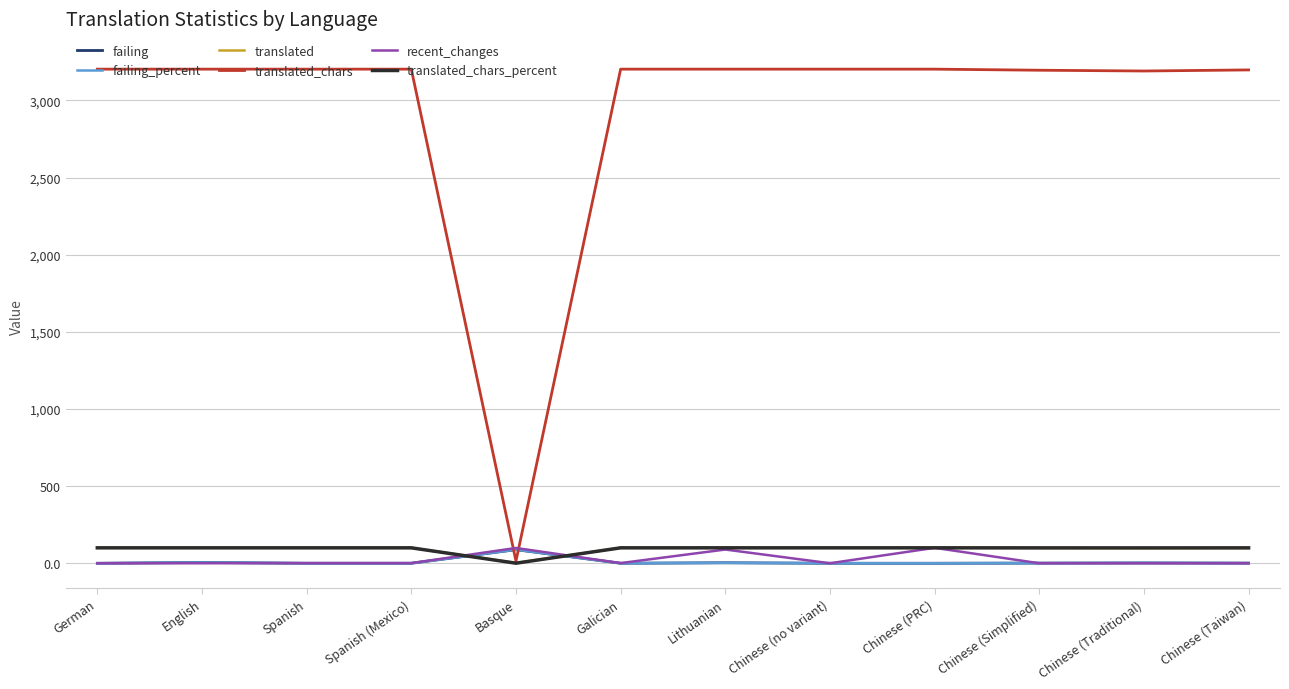

True or false: failing_percent and failing intersect in this chart.

False